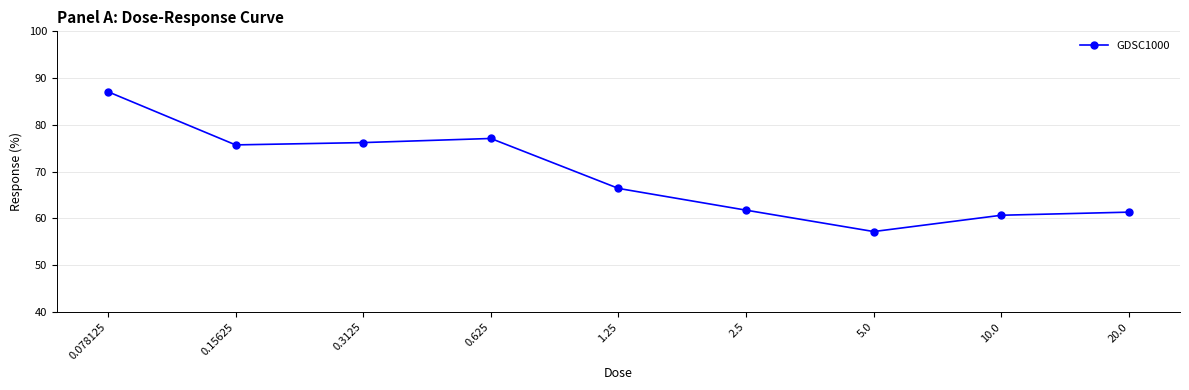

Does the chart display data point markers on the line(s)?

Yes